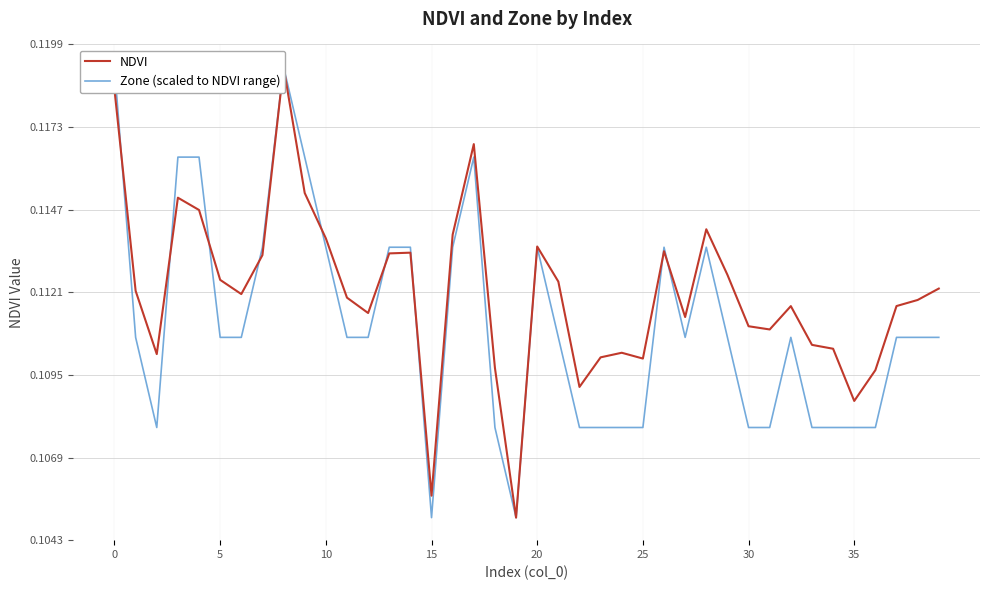

Which series has the largest total across all categories?

NDVI